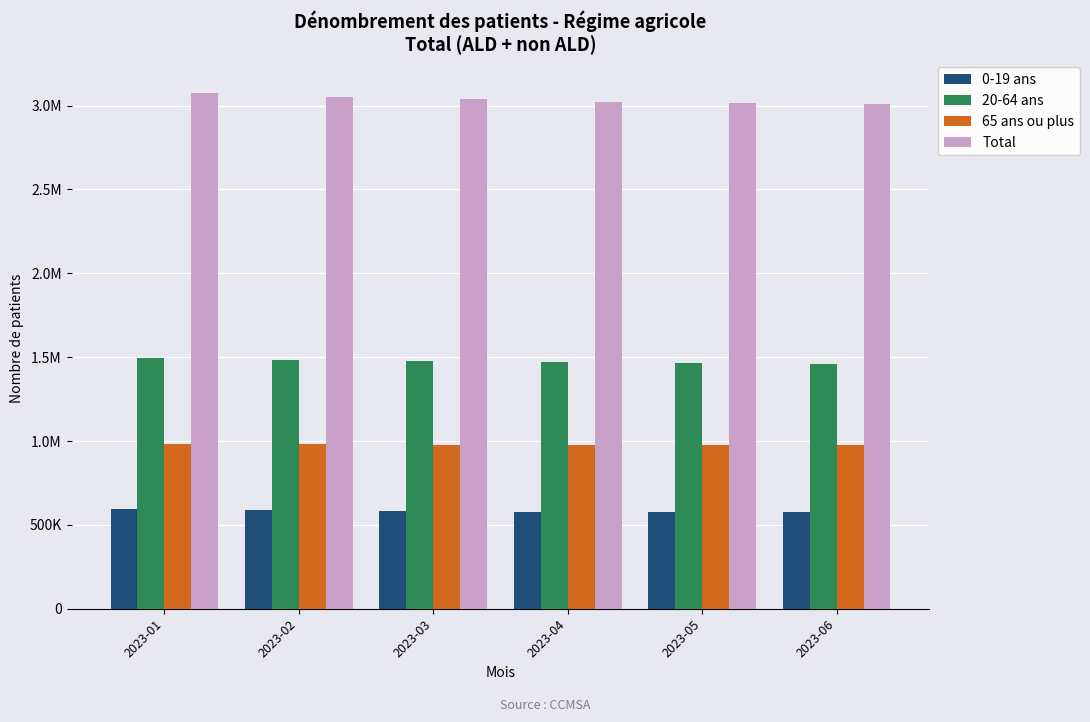

What are all the series names shown in the legend?

0-19 ans, 20-64 ans, 65 ans ou plus, Total